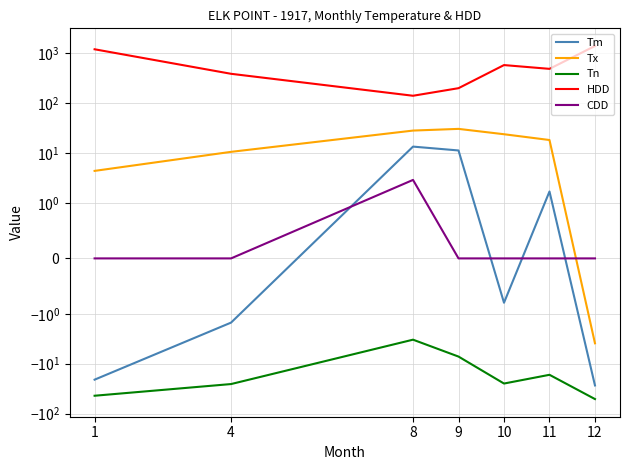

What is the difference between the maximum and minimum values in the Tn series?

47.9